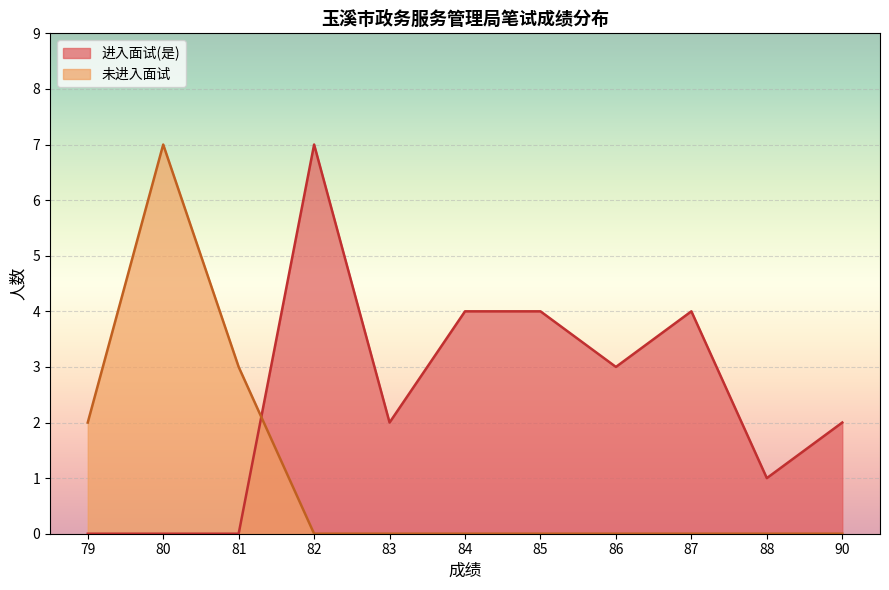

What is the spread (max minus min) of values at 81?

3